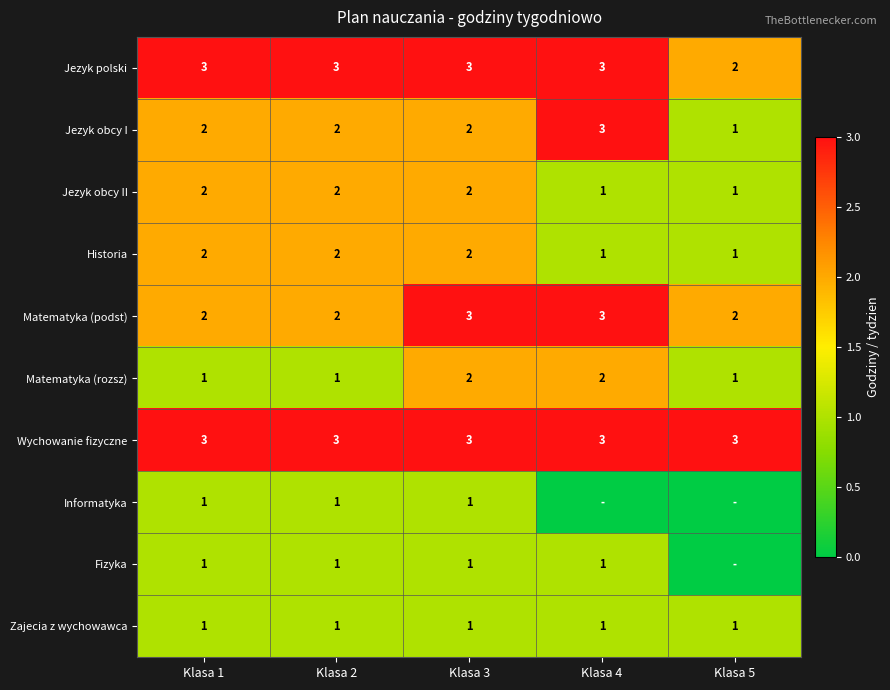

What is the sum of all Historia values?

8